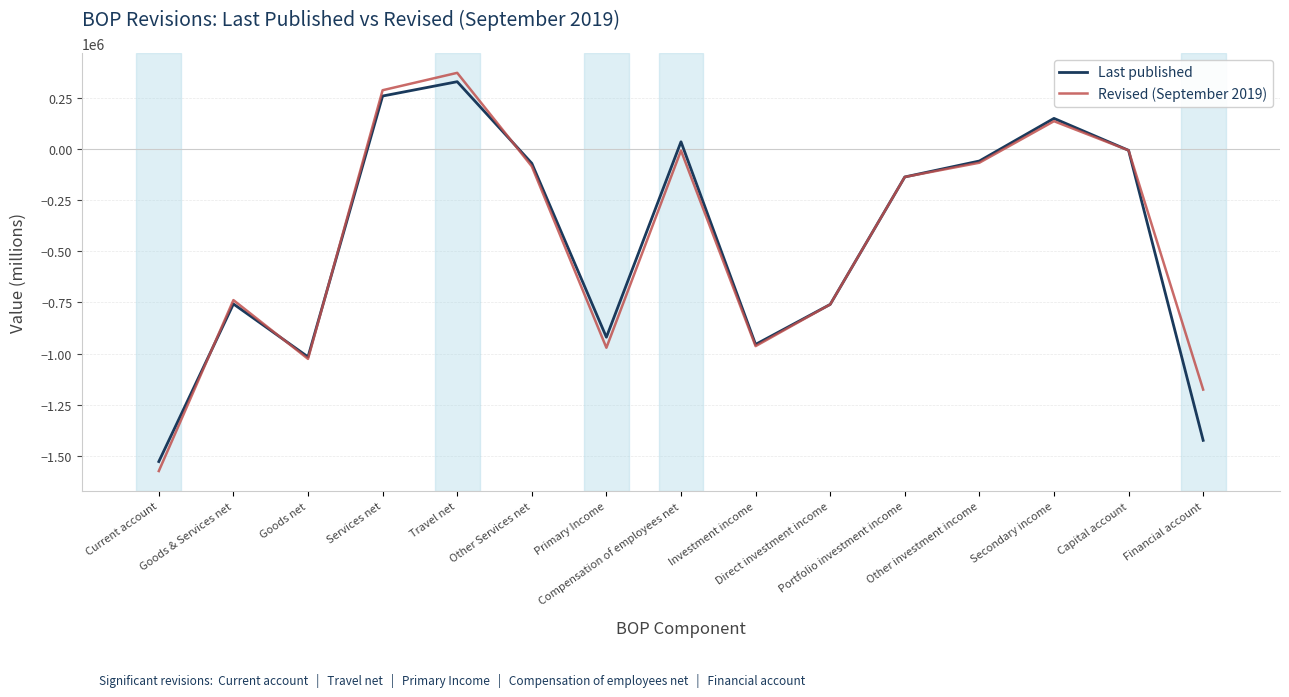

Which series has the largest range (max minus min)?

Revised (September 2019)